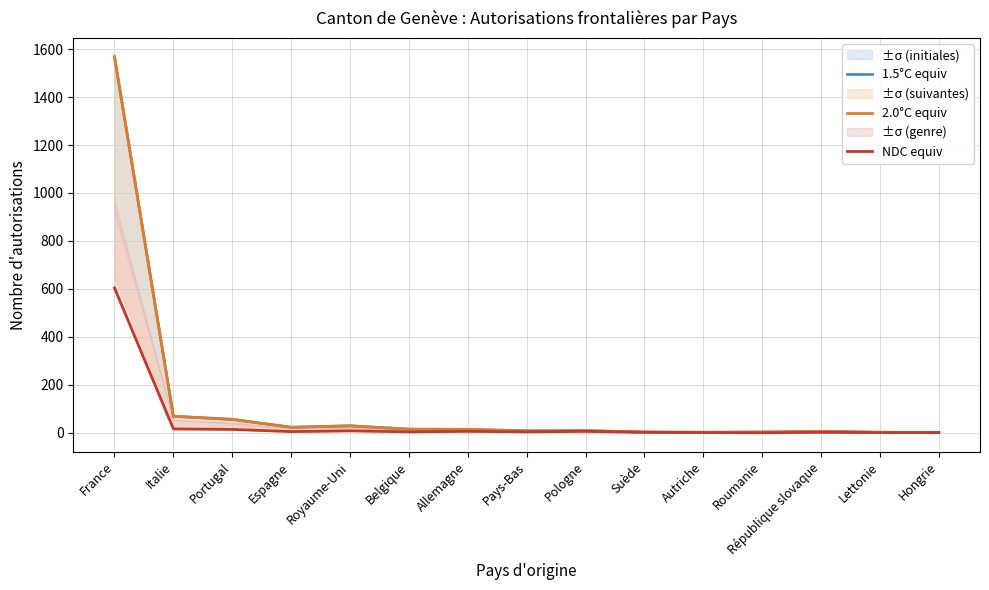

How many data points in 2.0°C equiv are less than 9?

7